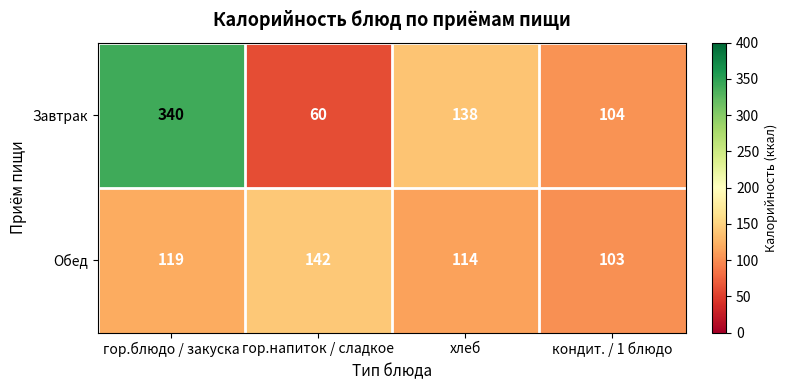

How many categories are shown in the chart?

4